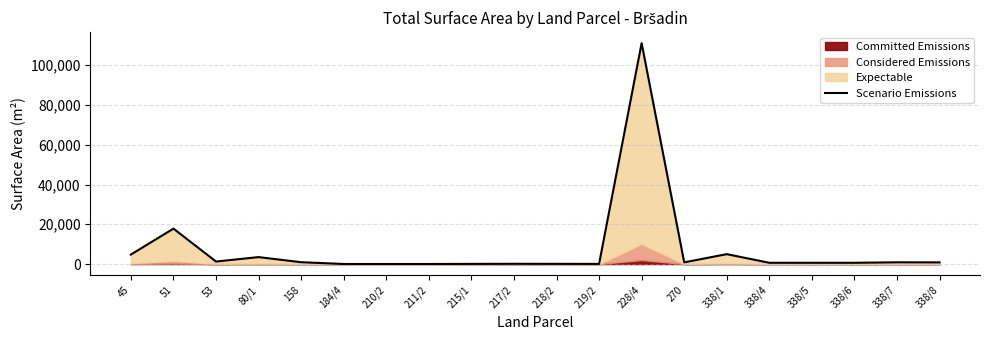

What is the label of the 11th point from the left?

218/2